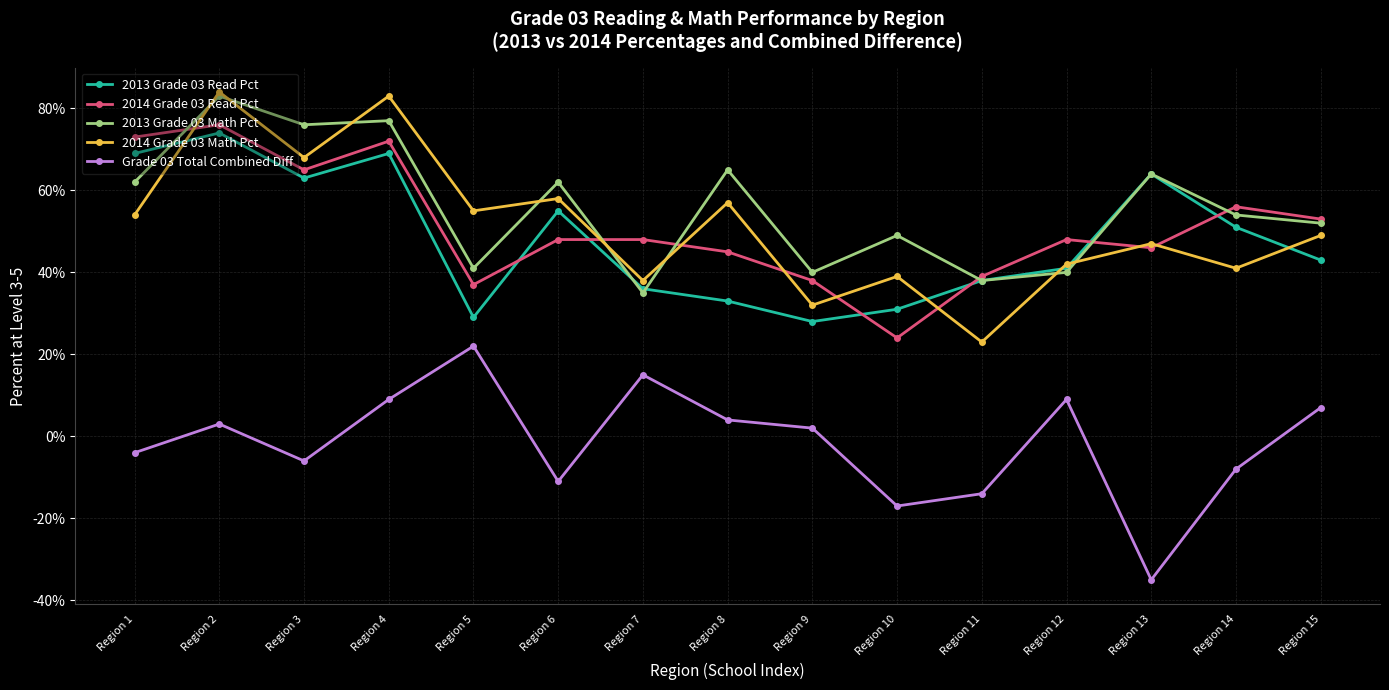

At which category is the sum across all series the highest?

Region 2